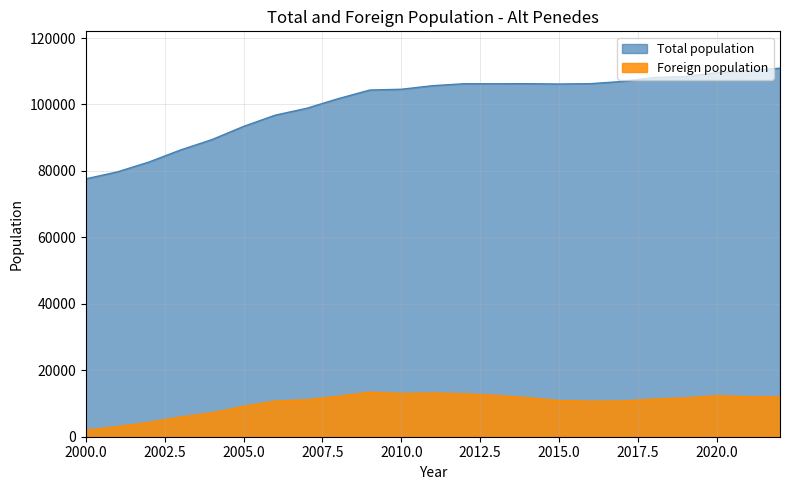

What is the difference between the maximum and minimum values in the Total population series?

33307